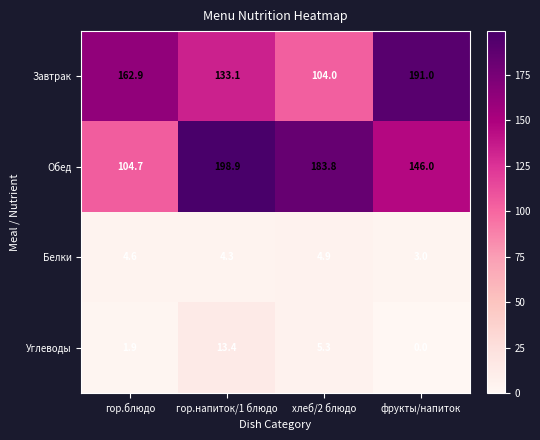

What is the difference between the Белки values at гор.блюдо and хлеб/2 блюдо?

0.3